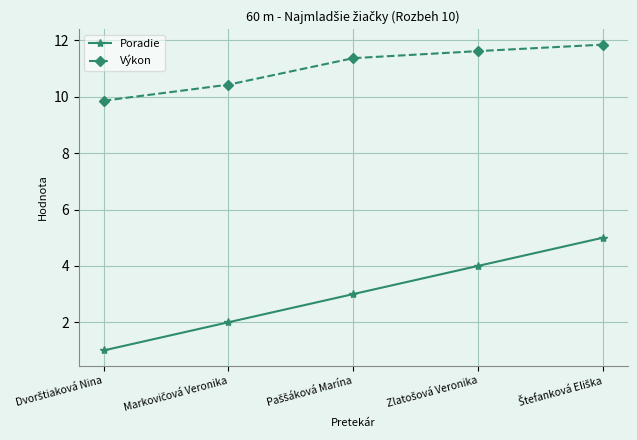

What is the highest value of the Poradie series?

5.0